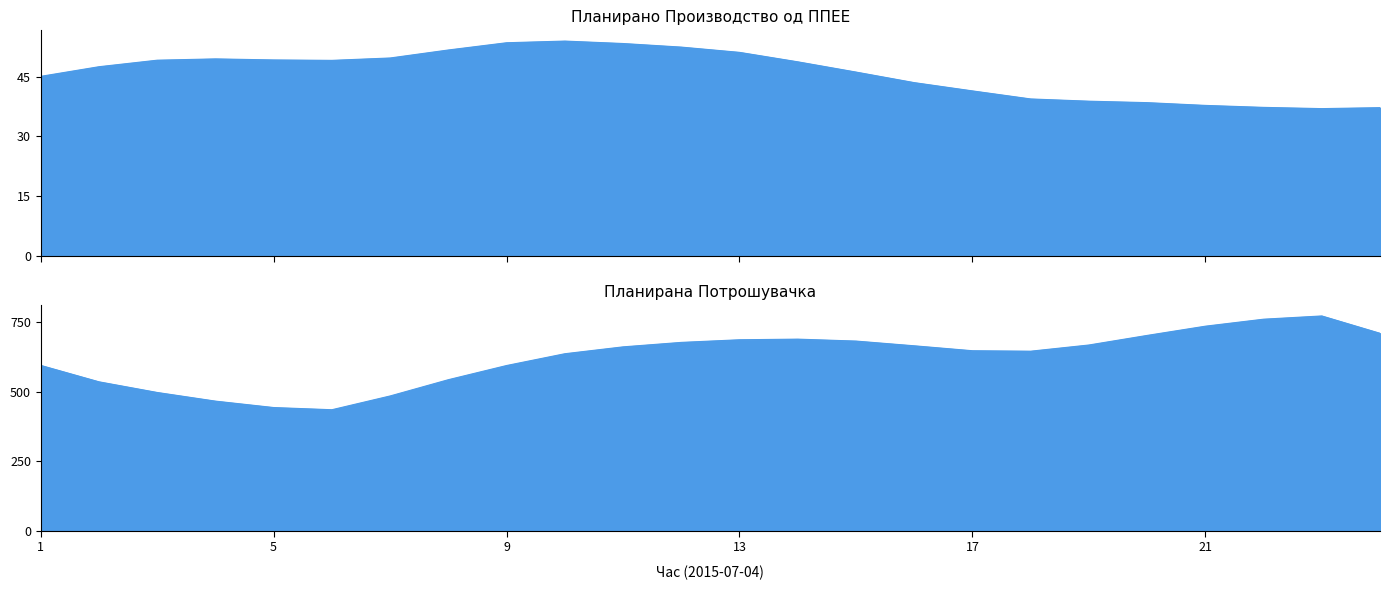

In Планирана Потрошувачка, how many points are higher than both neighbors (excluding endpoints)?

2